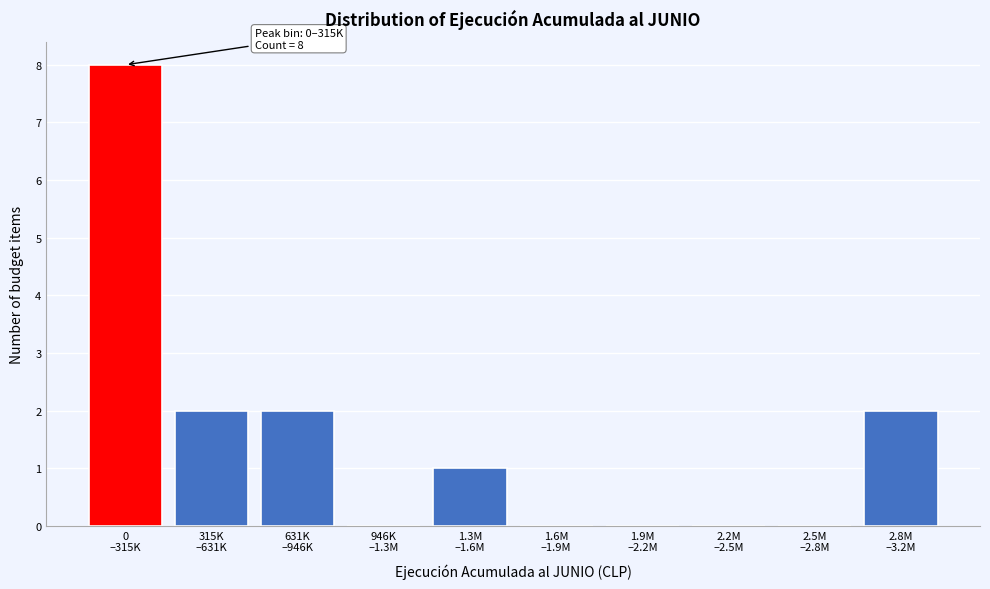

What is the sum of all values?

15